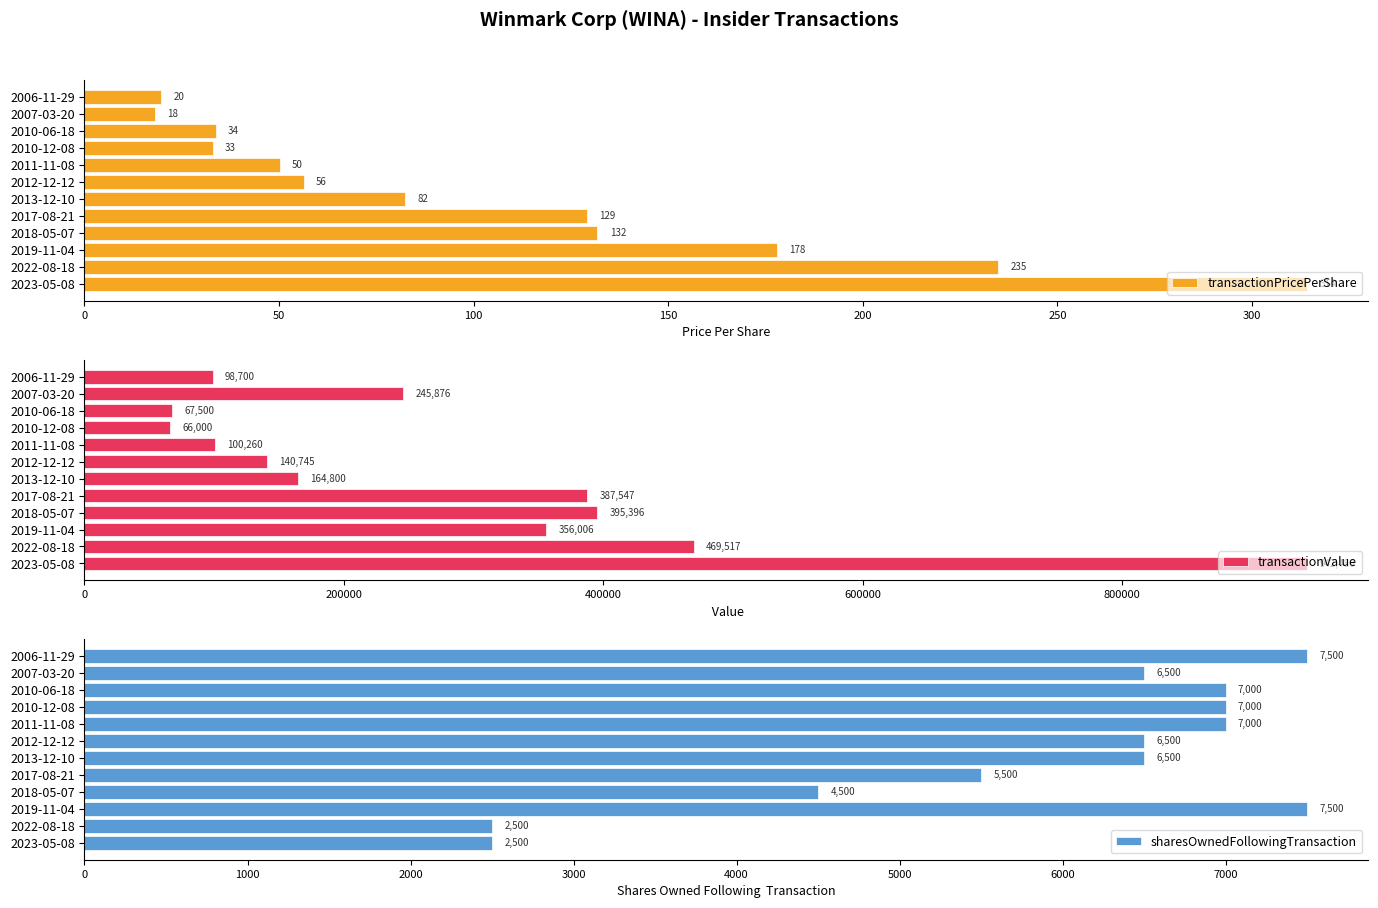

Which category has the lowest value in the transactionValue series?

2010-12-08